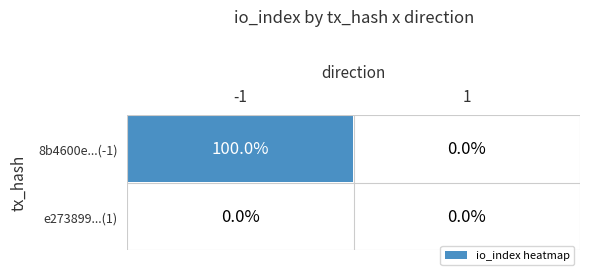

List the series in order of their peak value, lowest first.

e273899...(1), 8b4600e...(-1)